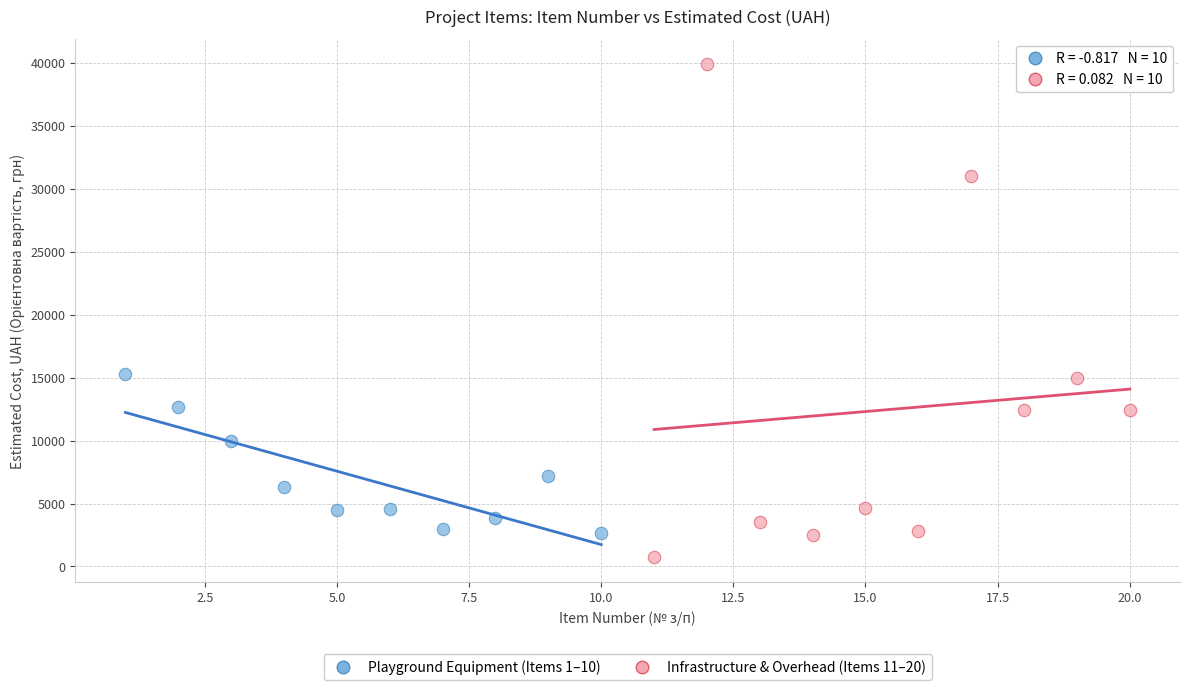

Which series has the widest spread of Y values?

Infrastructure & Overhead (Items 11–20)